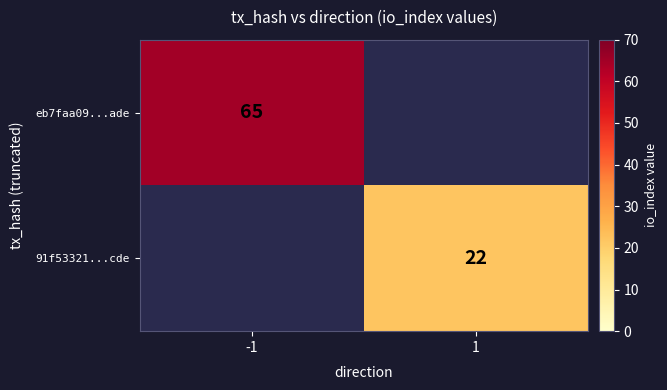

Is it true that 91f53321...cde equals 13 at 1?

False